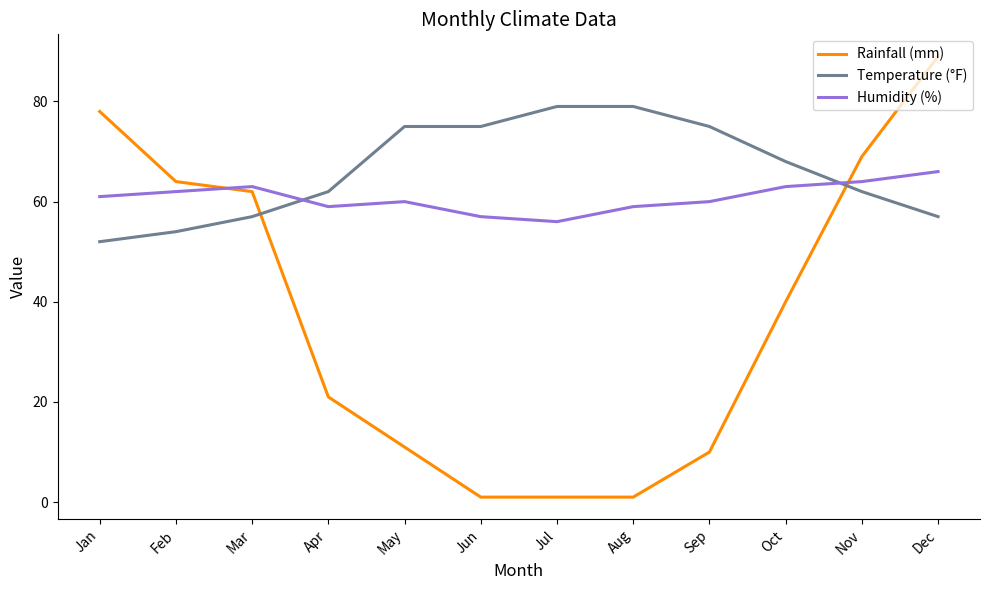

Rank the series by their maximum value, from lowest to highest.

Humidity (%), Temperature (°F), Rainfall (mm)